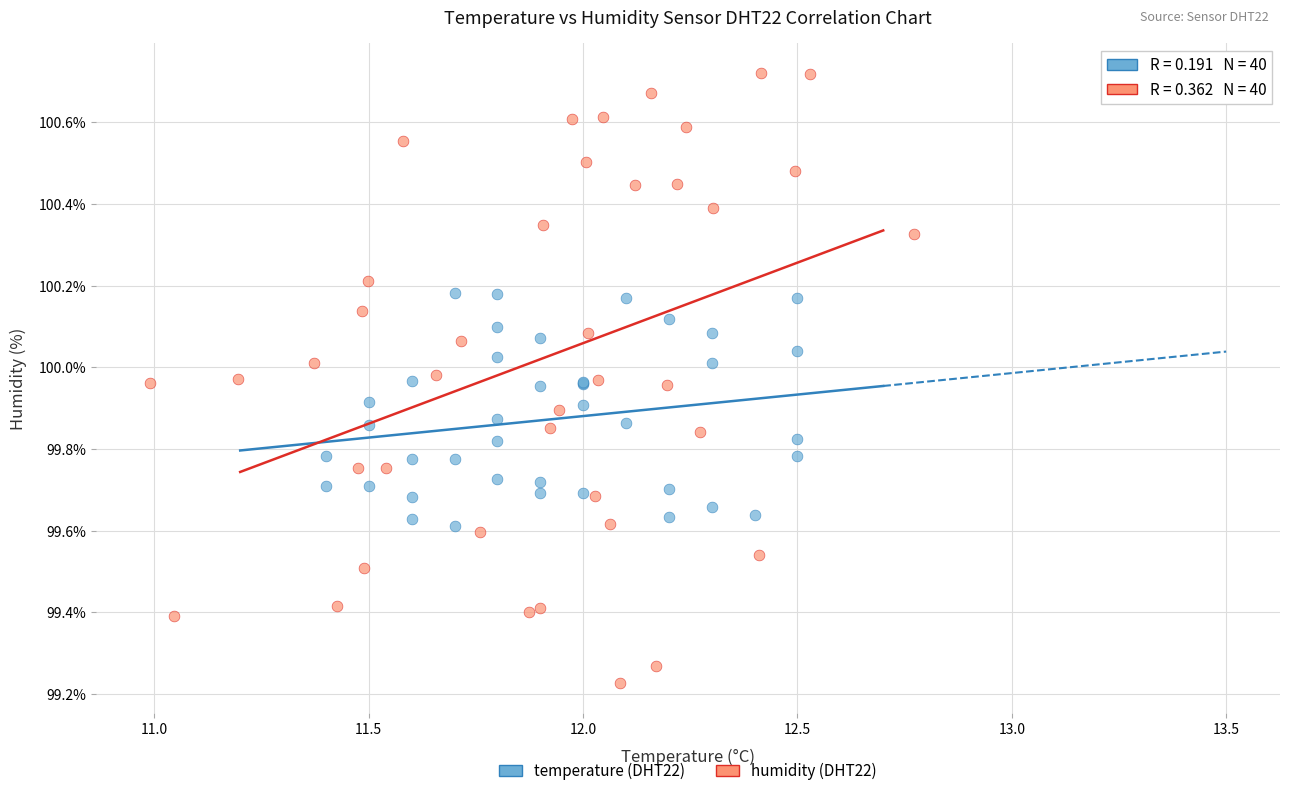

Which series has the largest Y range (max minus min)?

humidity (DHT22)